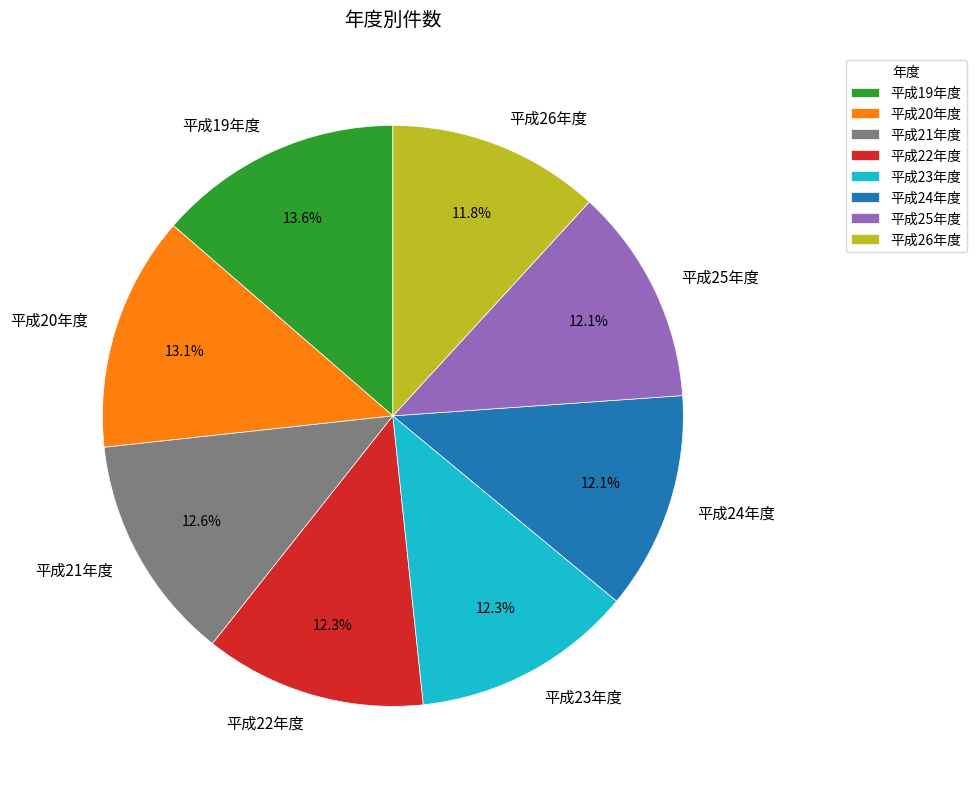

What is the largest slice in the pie chart?

平成19年度